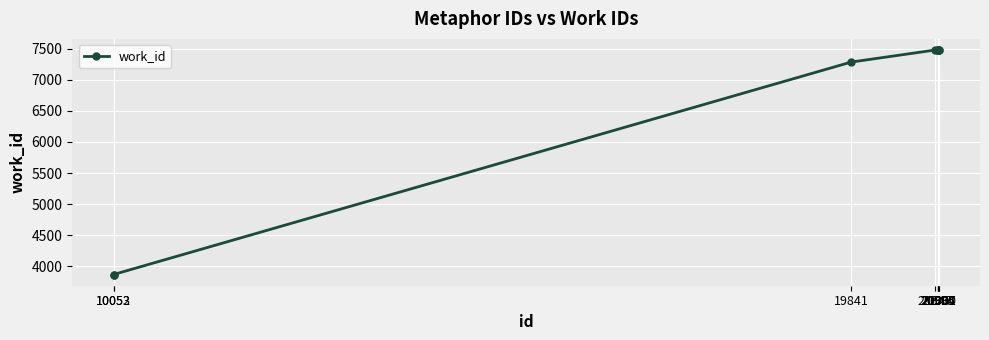

Does the chart display data point markers on the line(s)?

Yes